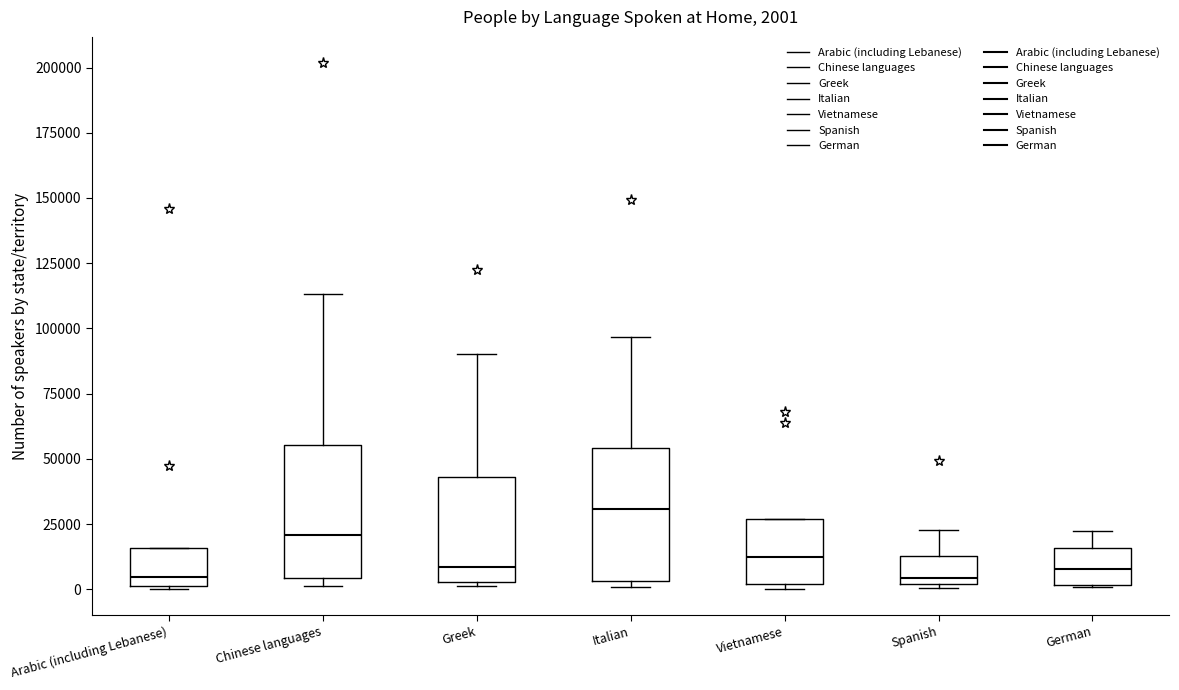

Which box's median line is the highest?

Italian